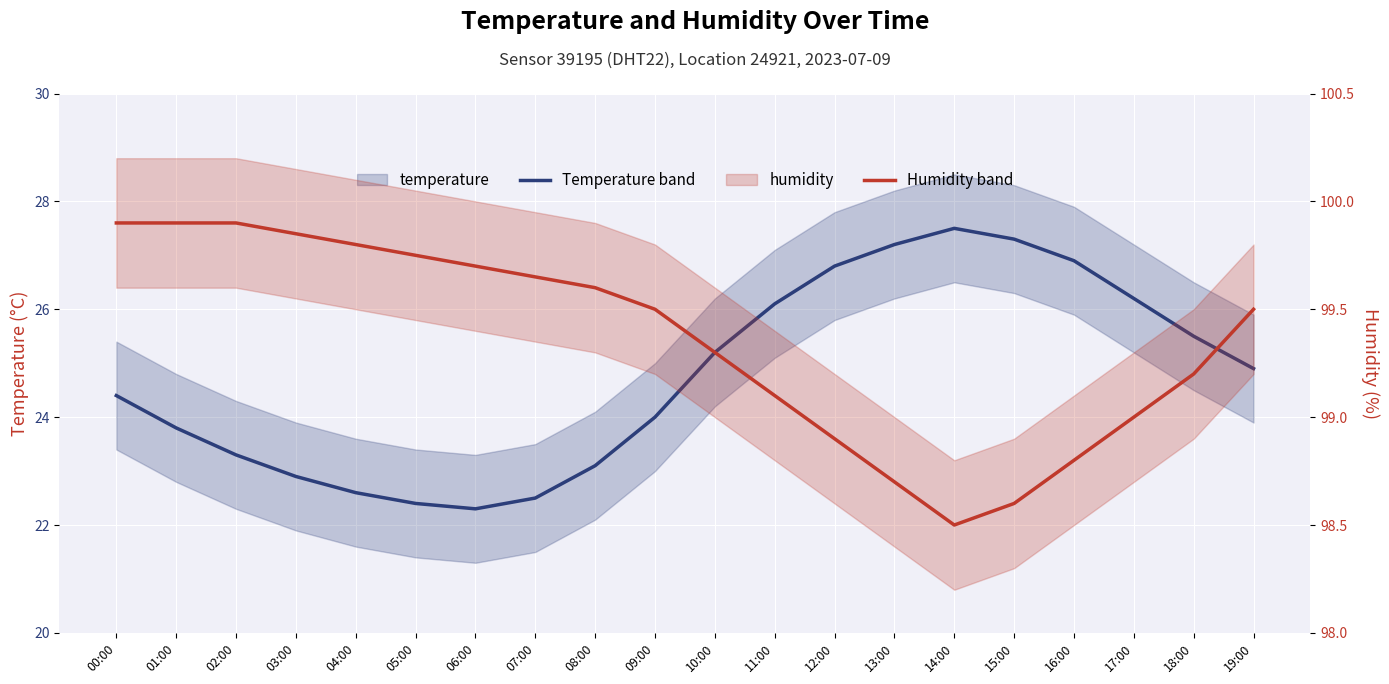

What is the label of the 12th point from the left?

11:00